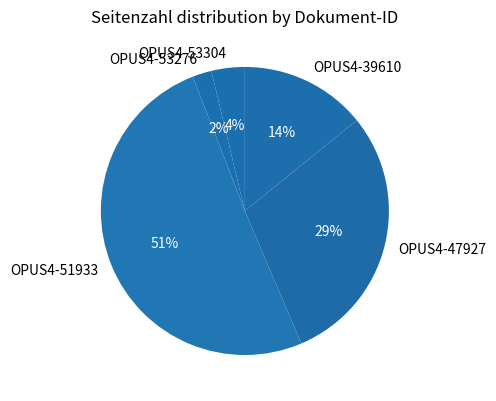

Combined, do OPUS4-47927 and OPUS4-51933 account for over 50%?

Yes